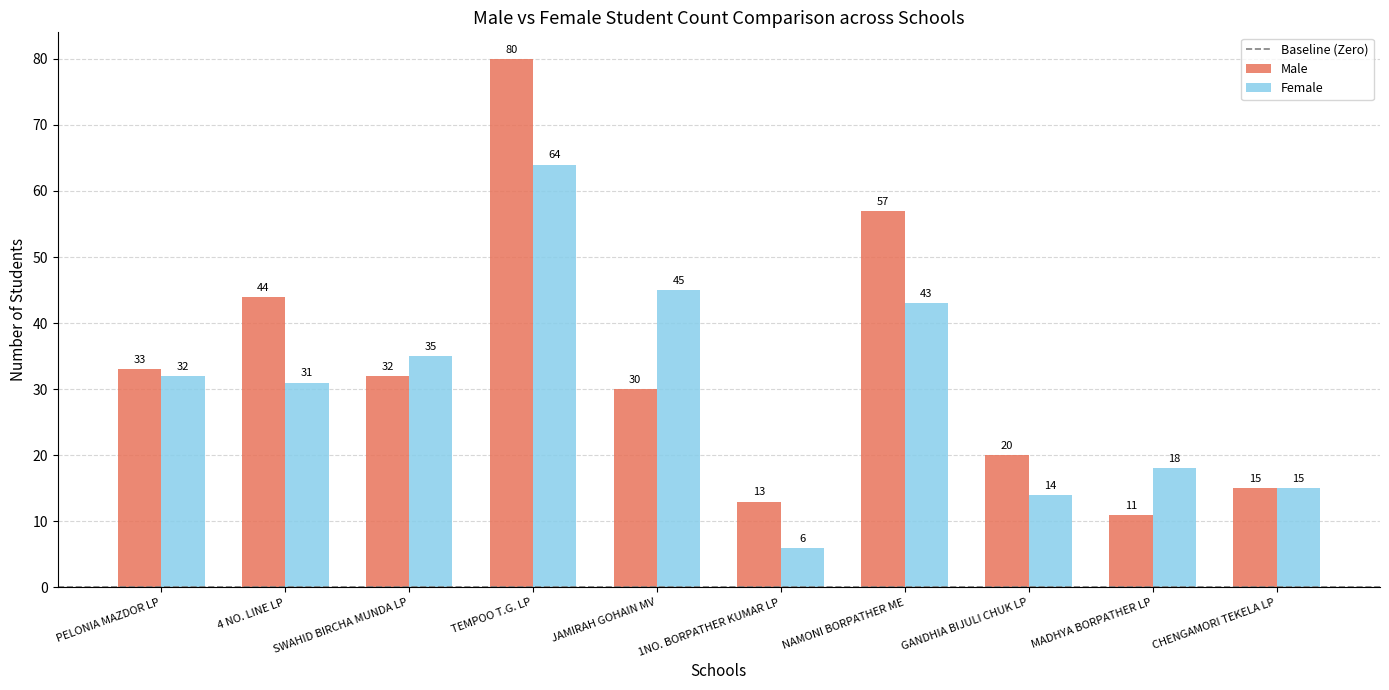

The value of Male at SWAHID BIRCHA MUNDA LP is 32. True or false?

True